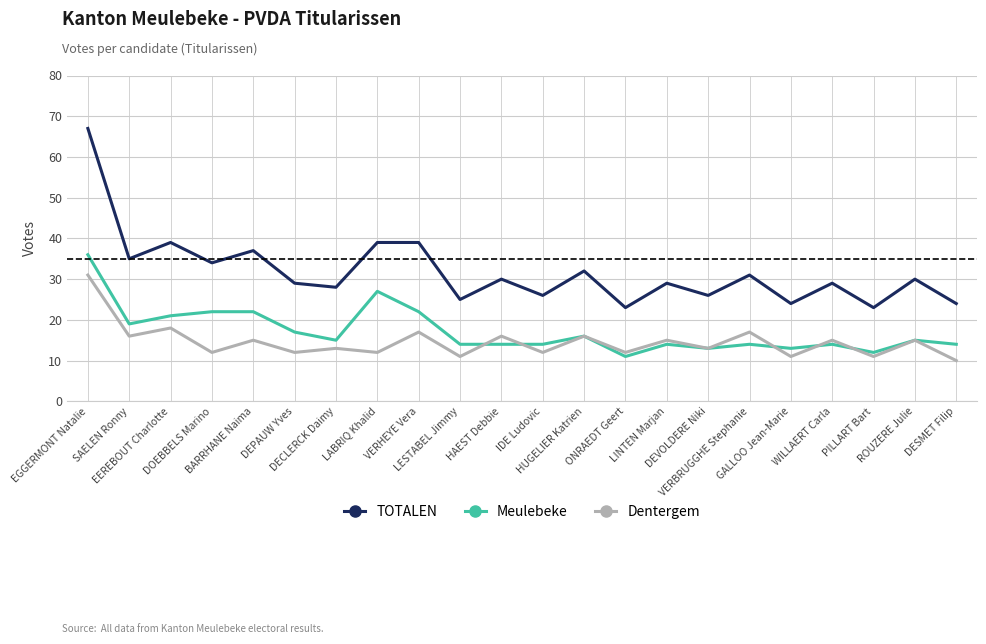

True or false: TOTALEN and Meulebeke intersect in this chart.

False